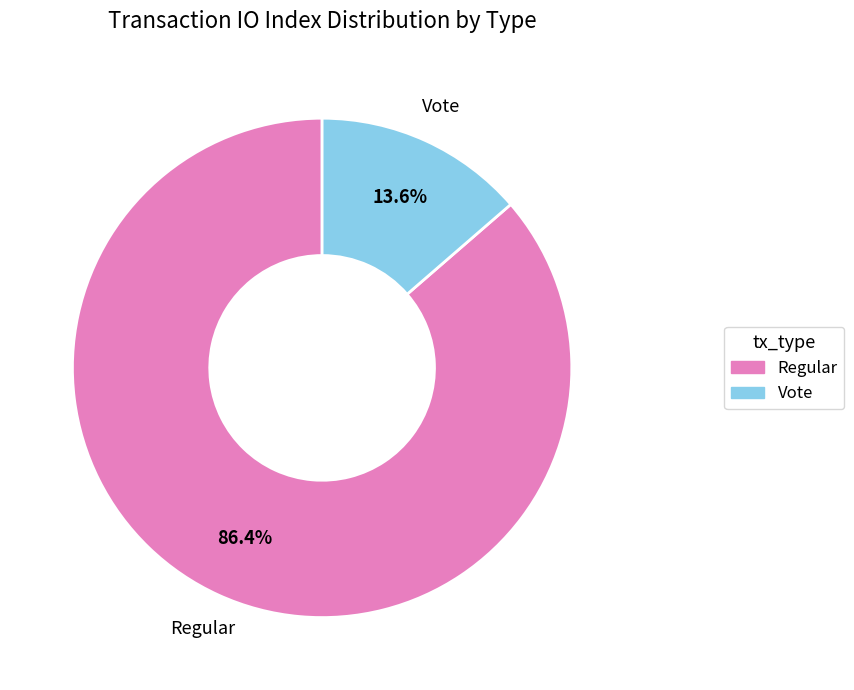

Which slice is the smallest?

Vote